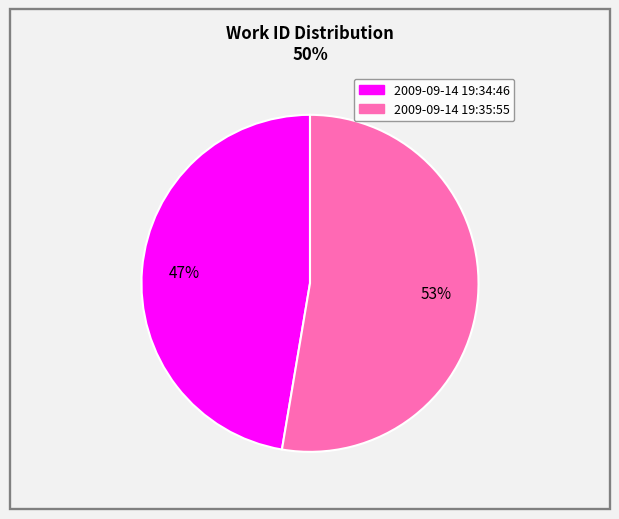

How many segments does this pie chart have?

2